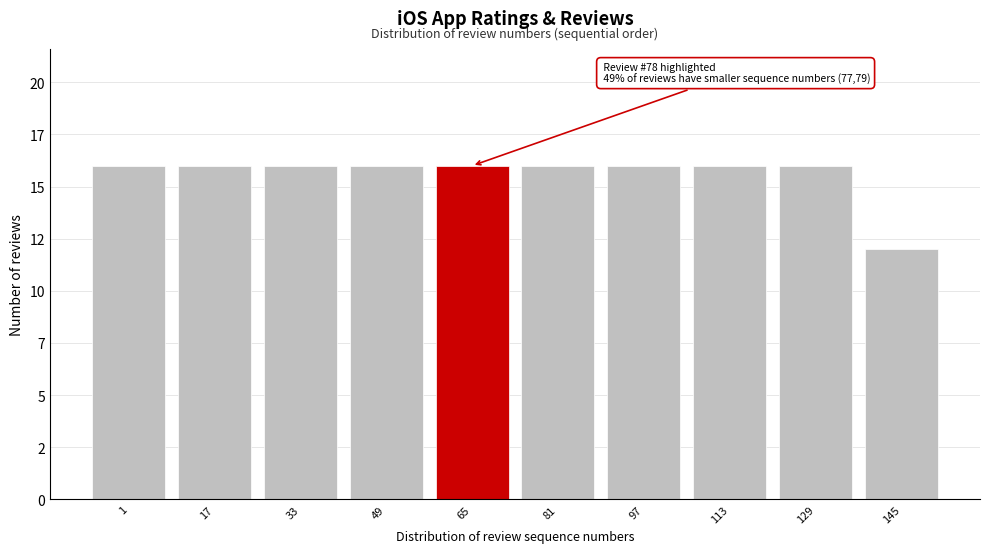

Are the bars horizontal?

No